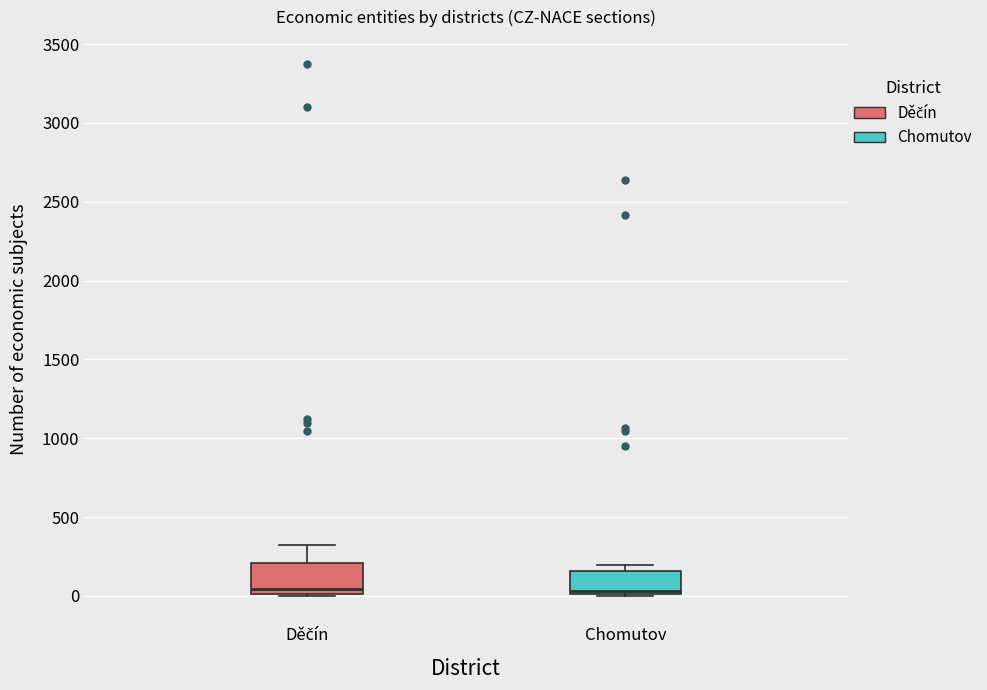

Where is the lower edge of the box for Chomutov on the y-axis? The values are not printed on the chart, so give them approximately, as read against the axis.

0